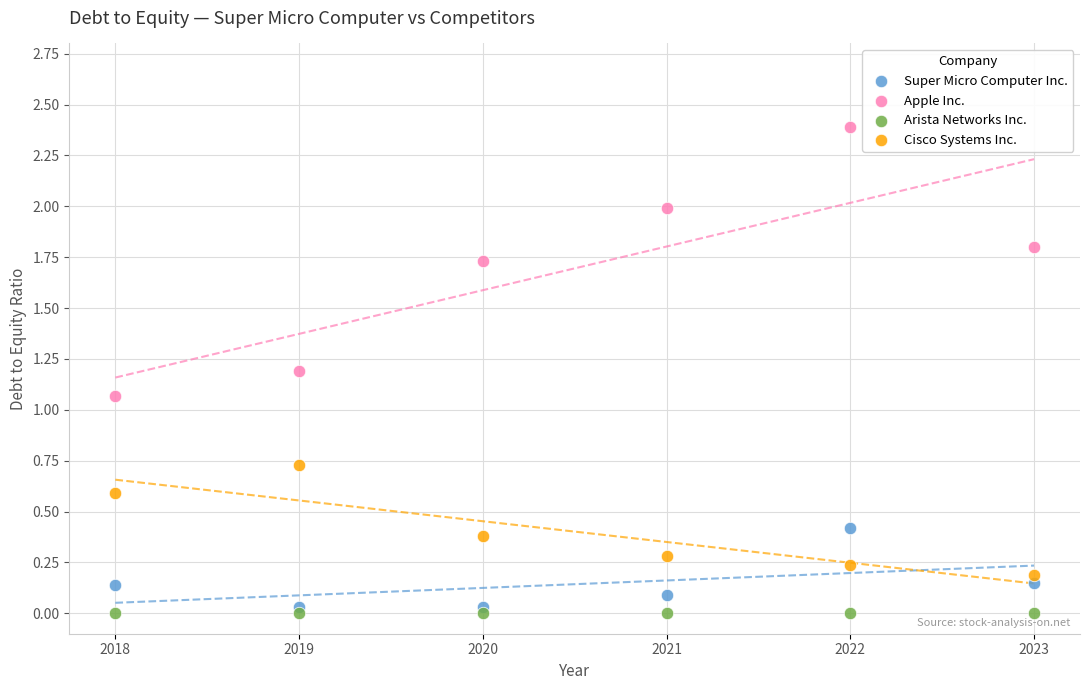

Which series reaches the maximum Y coordinate?

Apple Inc.